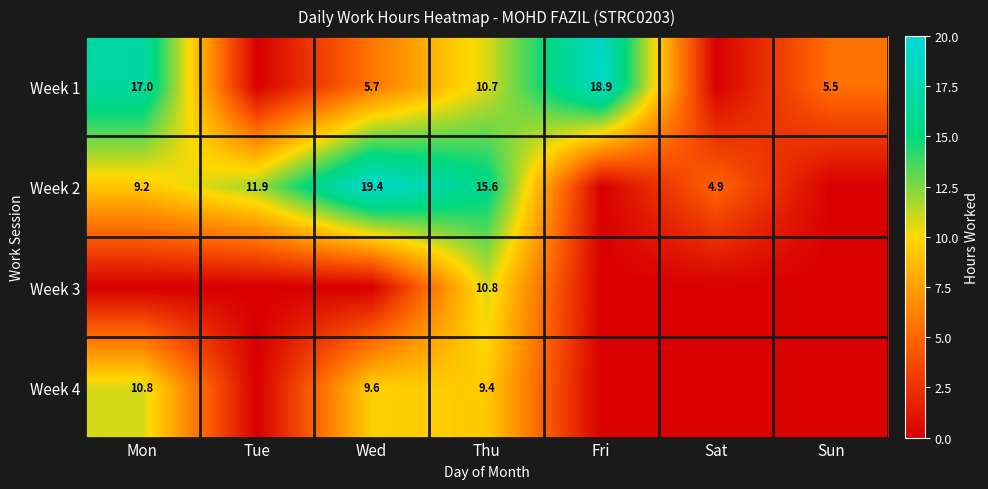

The value of Week 4 at Mon is 6.4. True or false?

False